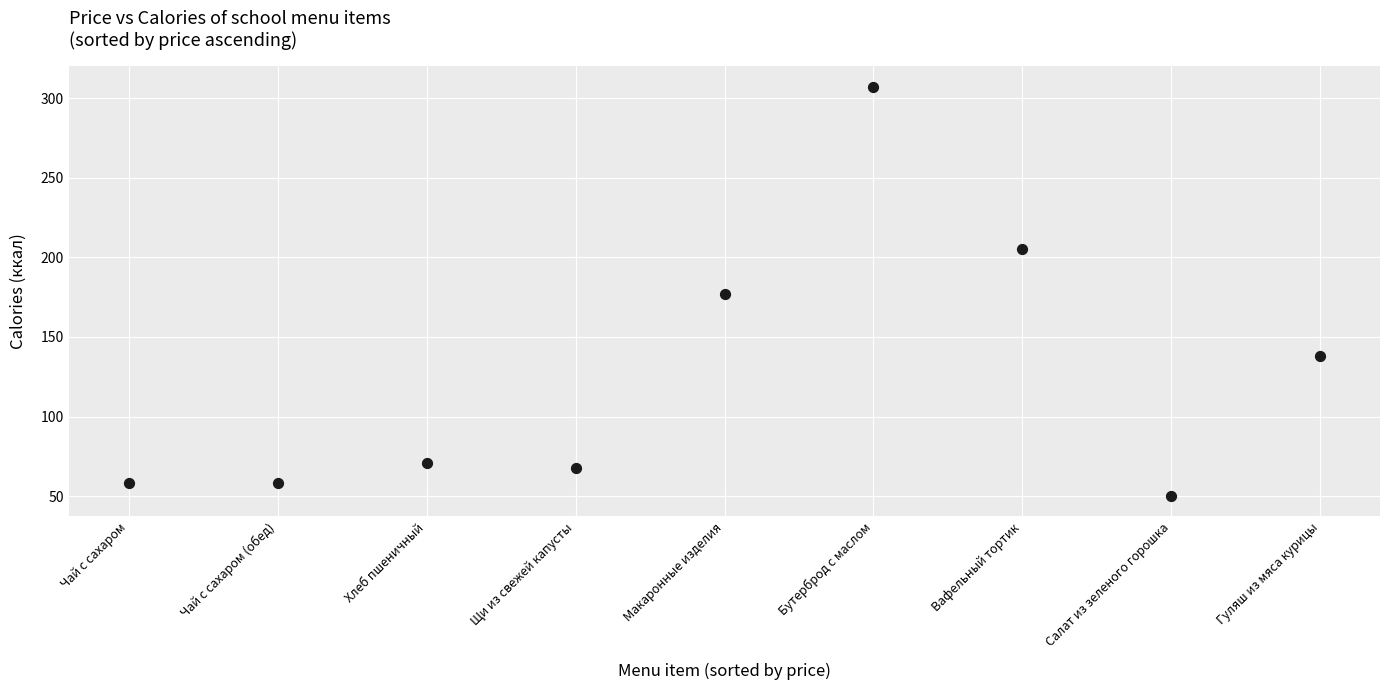

What is the range of Y values (max minus min)?

256.8